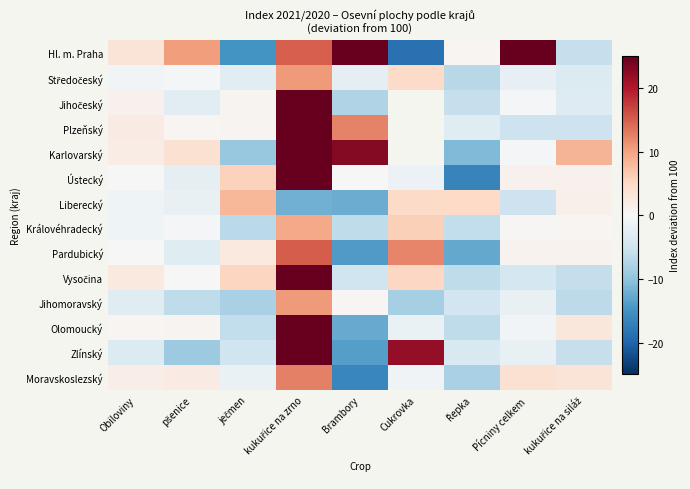

The Vysočina series shows -6.4 at Pícniny celkem. True or false?

False